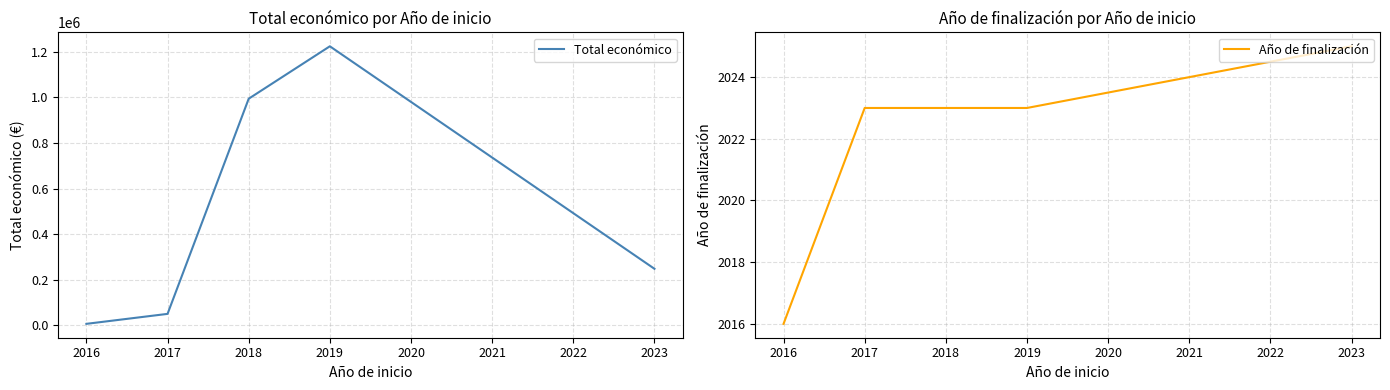

True or false: Total económico has more than 0 interior local peaks.

True